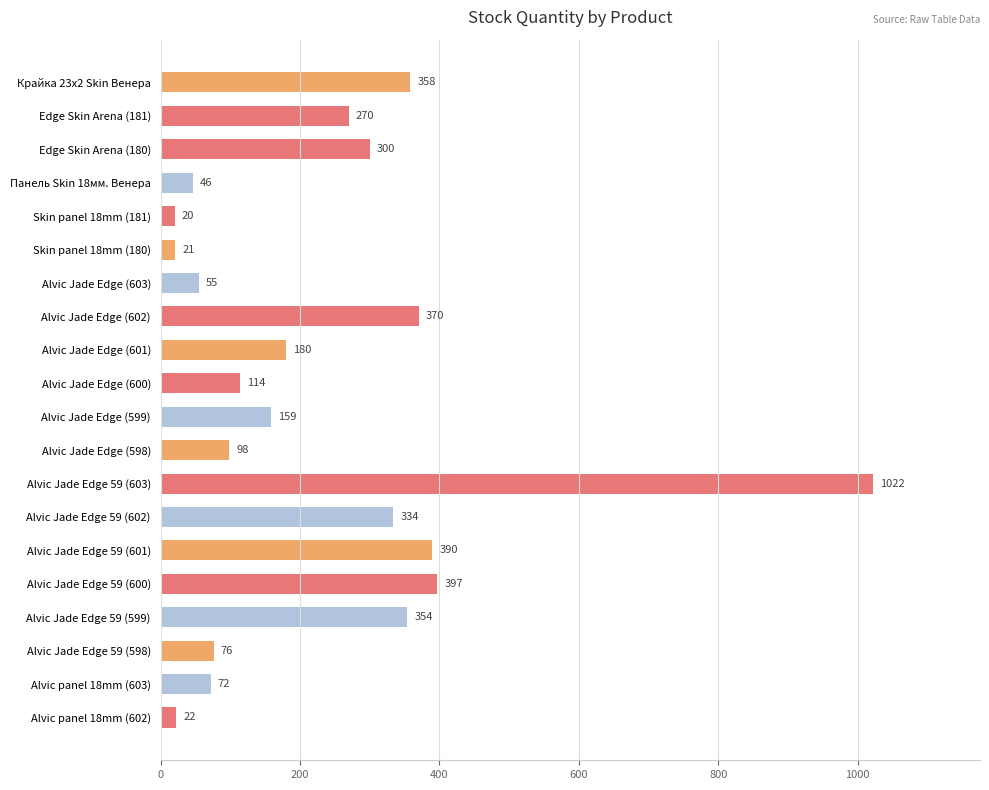

Is it true that the value at Edge Skin Arena (180) is 300?

True